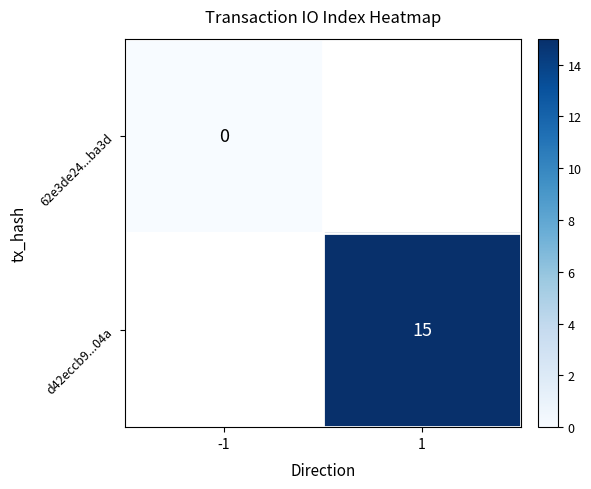

The d42eccb9...04a series shows 5 at 1. True or false?

False